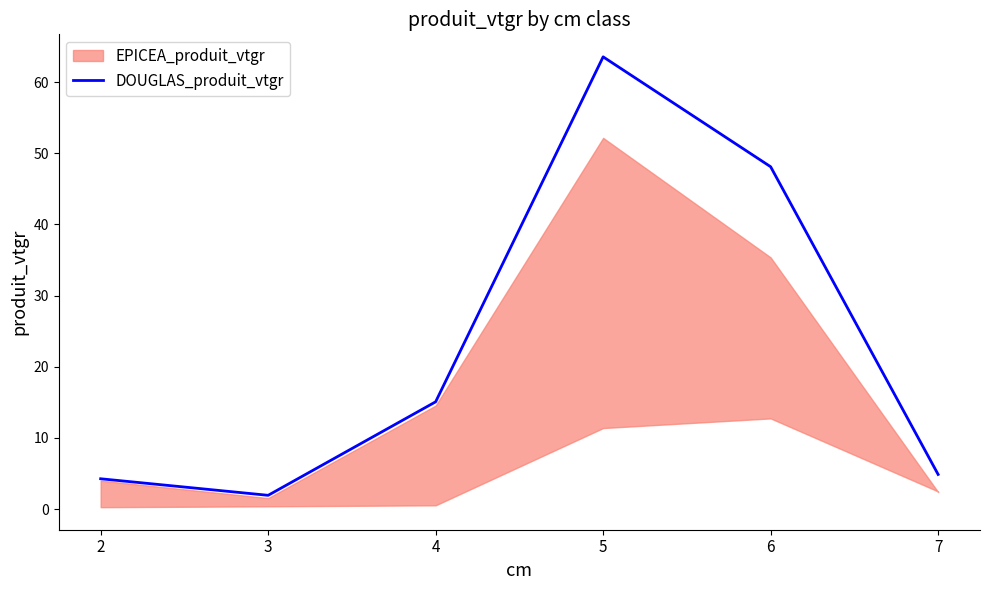

Where is the first local minimum?

3